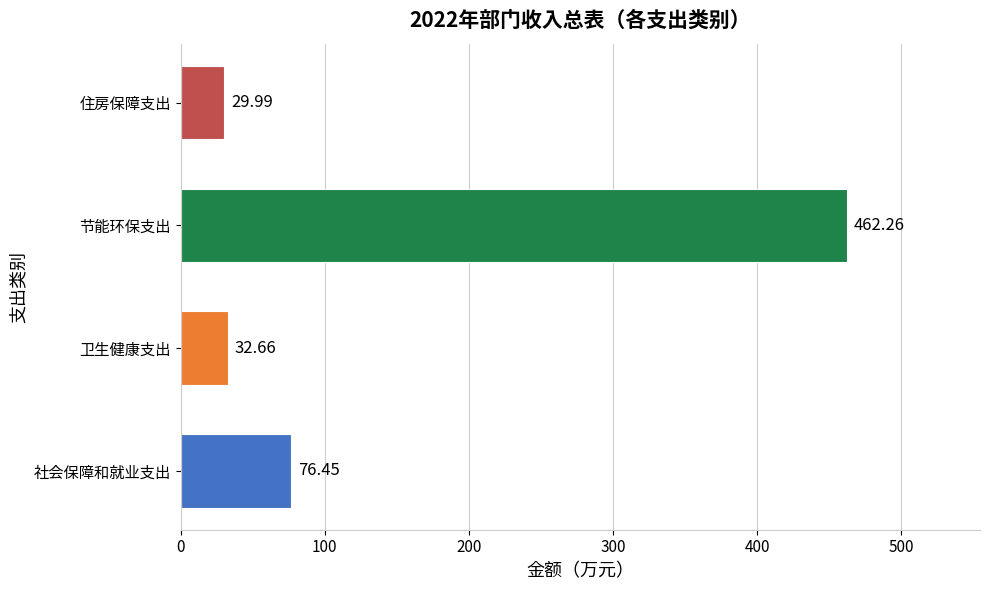

Which label corresponds to the largest value in the chart?

节能环保支出